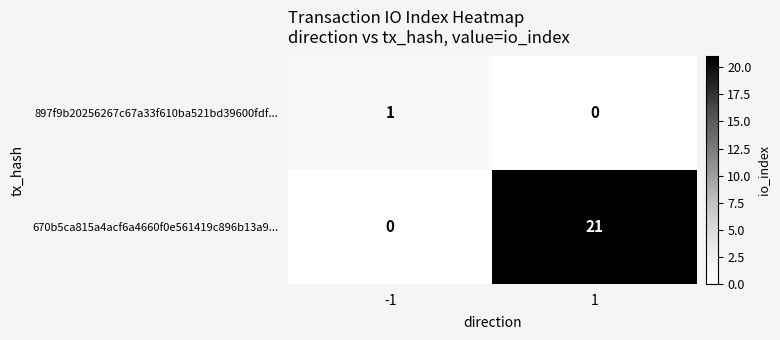

Which series has the largest range (max minus min)?

670b5ca815a4acf6a4660f0e561419c896b13a9...